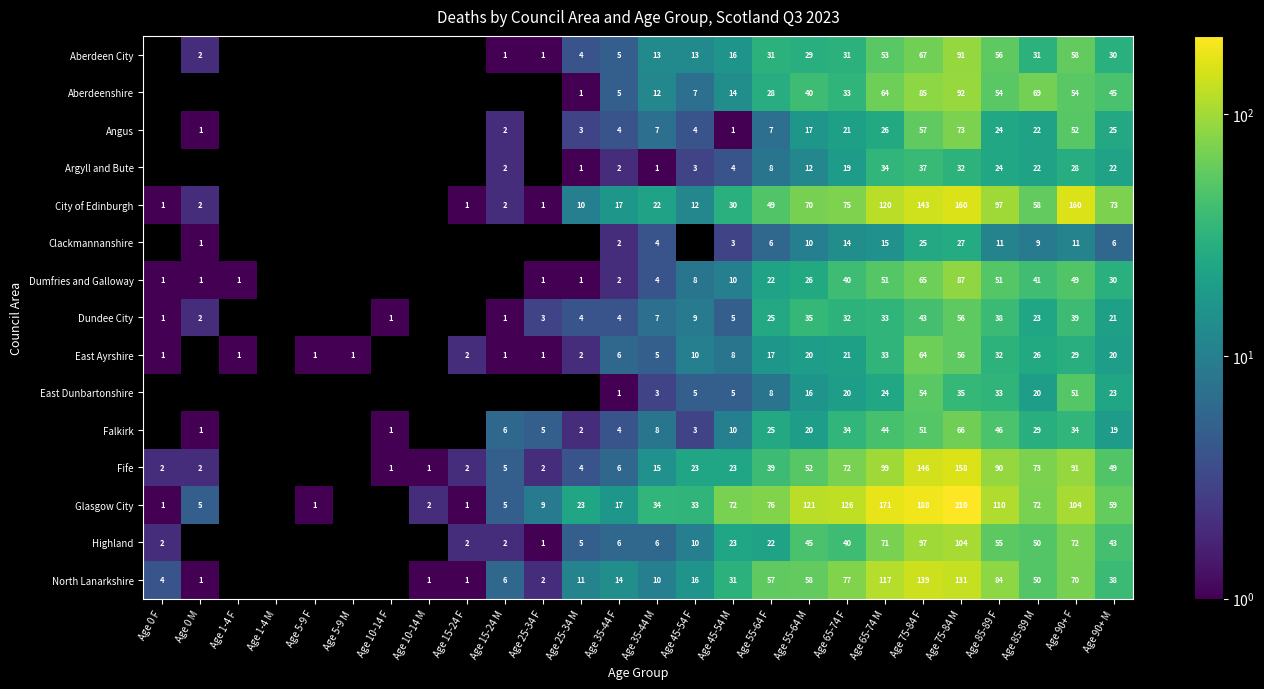

The Angus series shows 11 at Age 55-64 F. True or false?

False